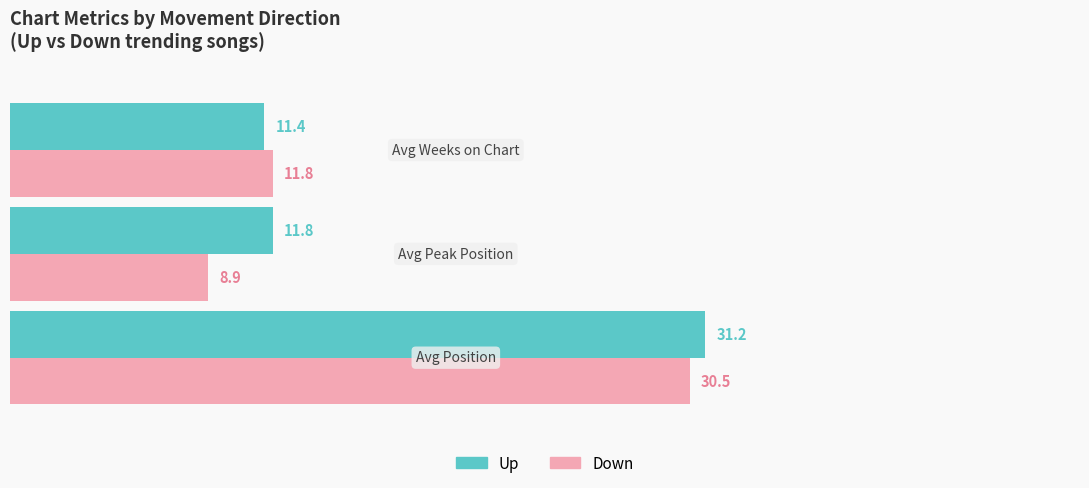

What is the average value of the Down series?

17.1